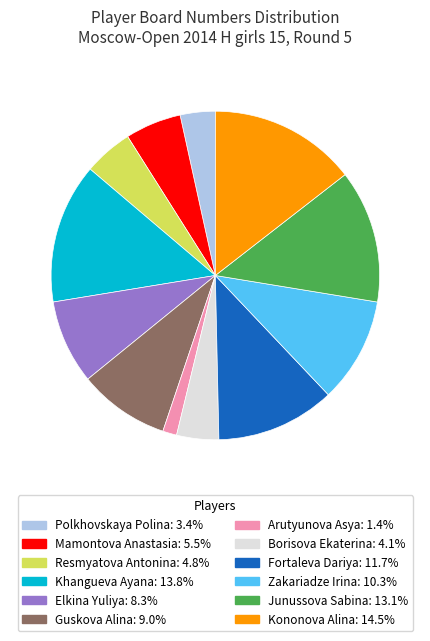

Is the sum of Junussova Sabina and Resmyatova Antonina greater than half?

No